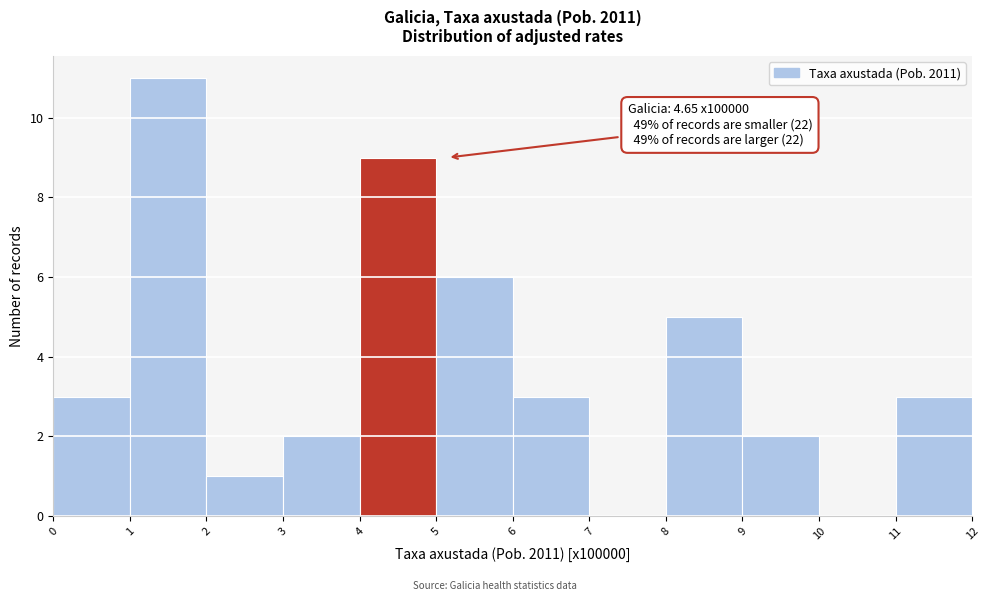

Over which range of the x-axis is the bar tallest?

1 to 2